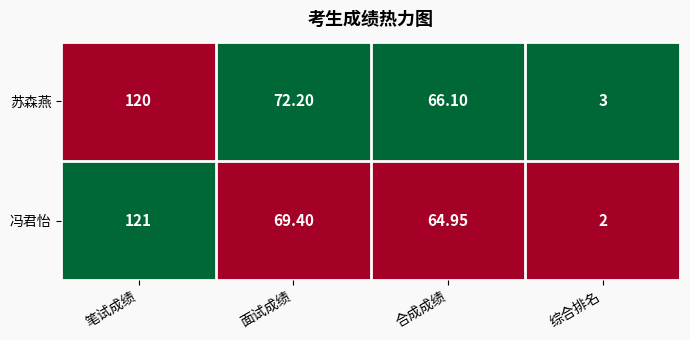

Which series has the widest spread of values?

冯君怡